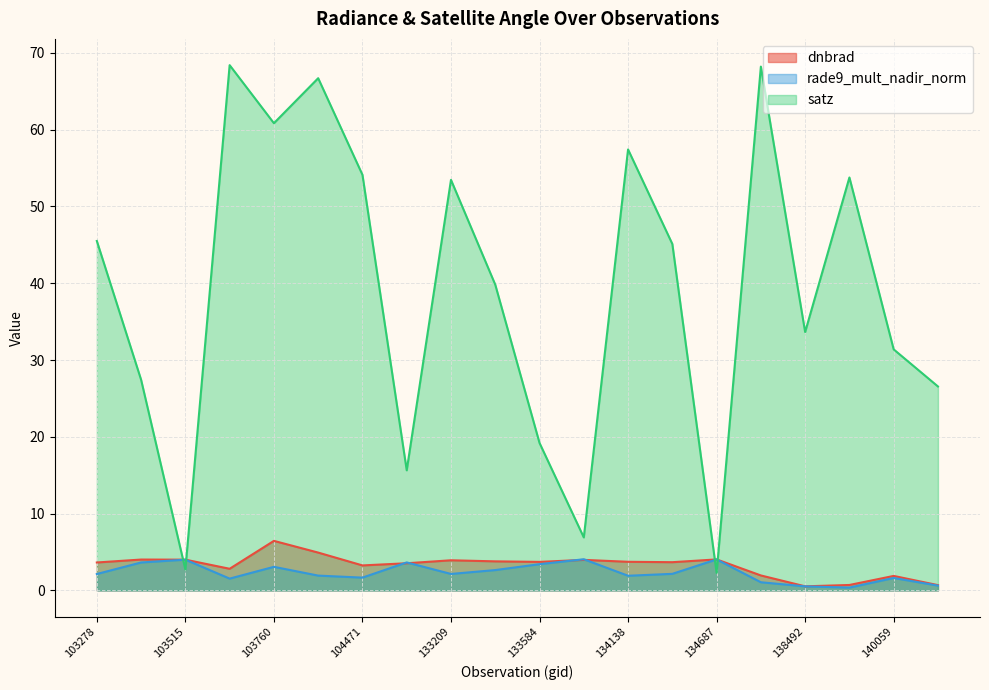

How many series are shown in this chart?

3